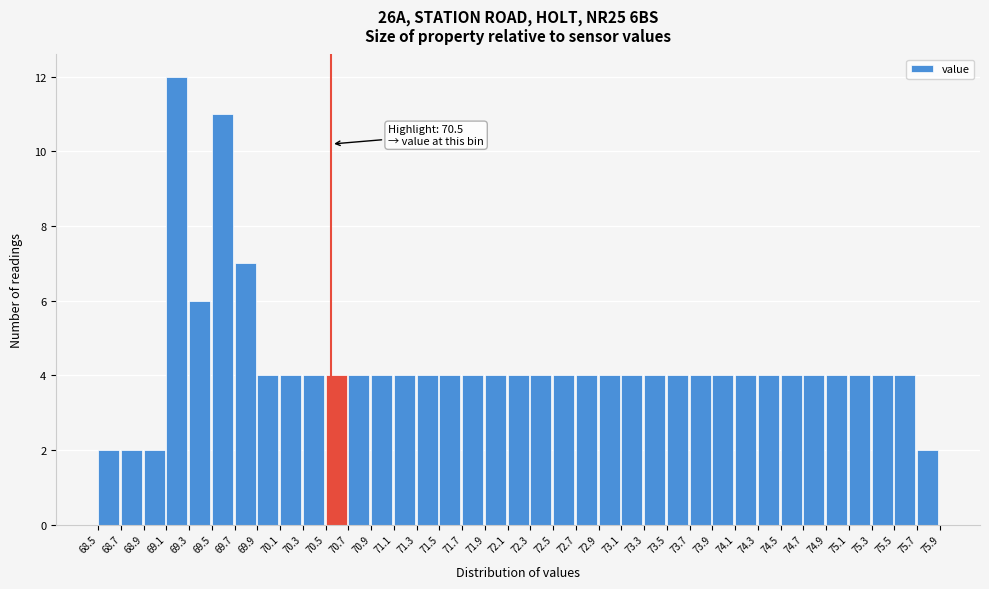

Over which range of the x-axis is the bar tallest?

69.1 to 69.3